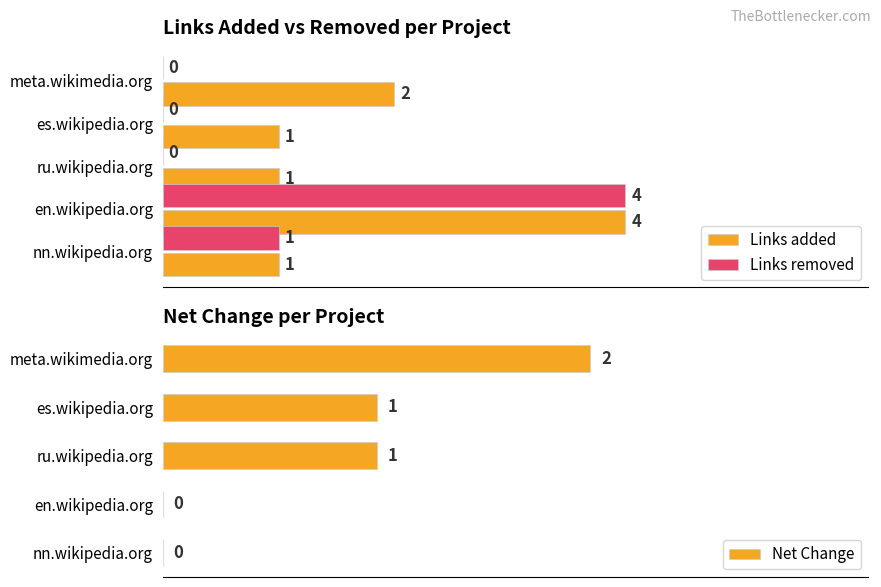

What is the sum of all Links added values?

9